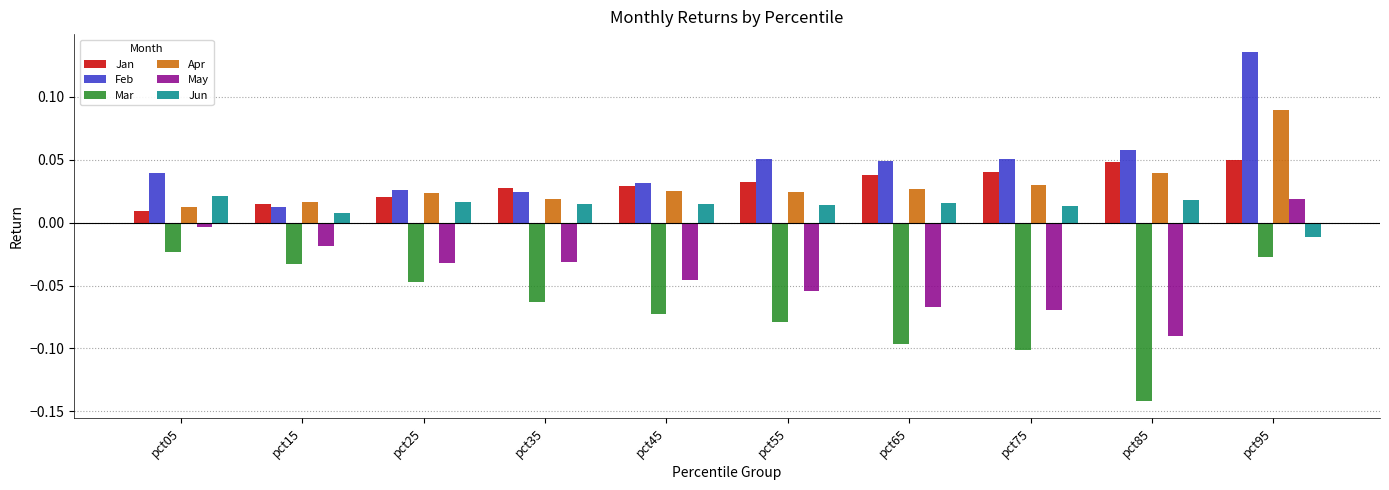

How many values in the Jun series are below 0?

1